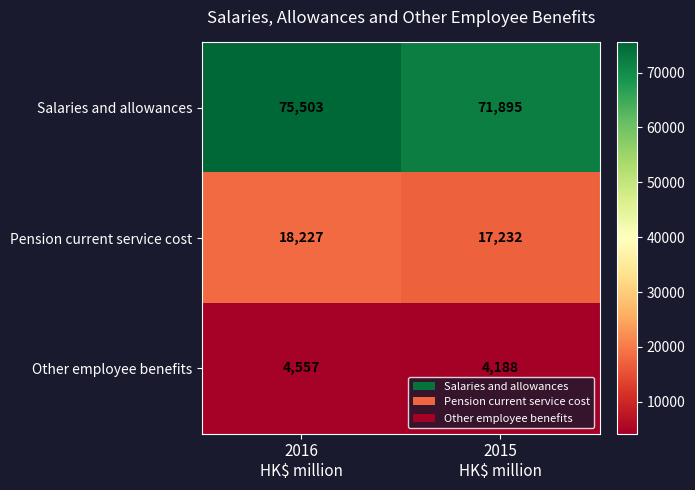

What is the difference between the highest and lowest values at 2016
HK$ million?

70946